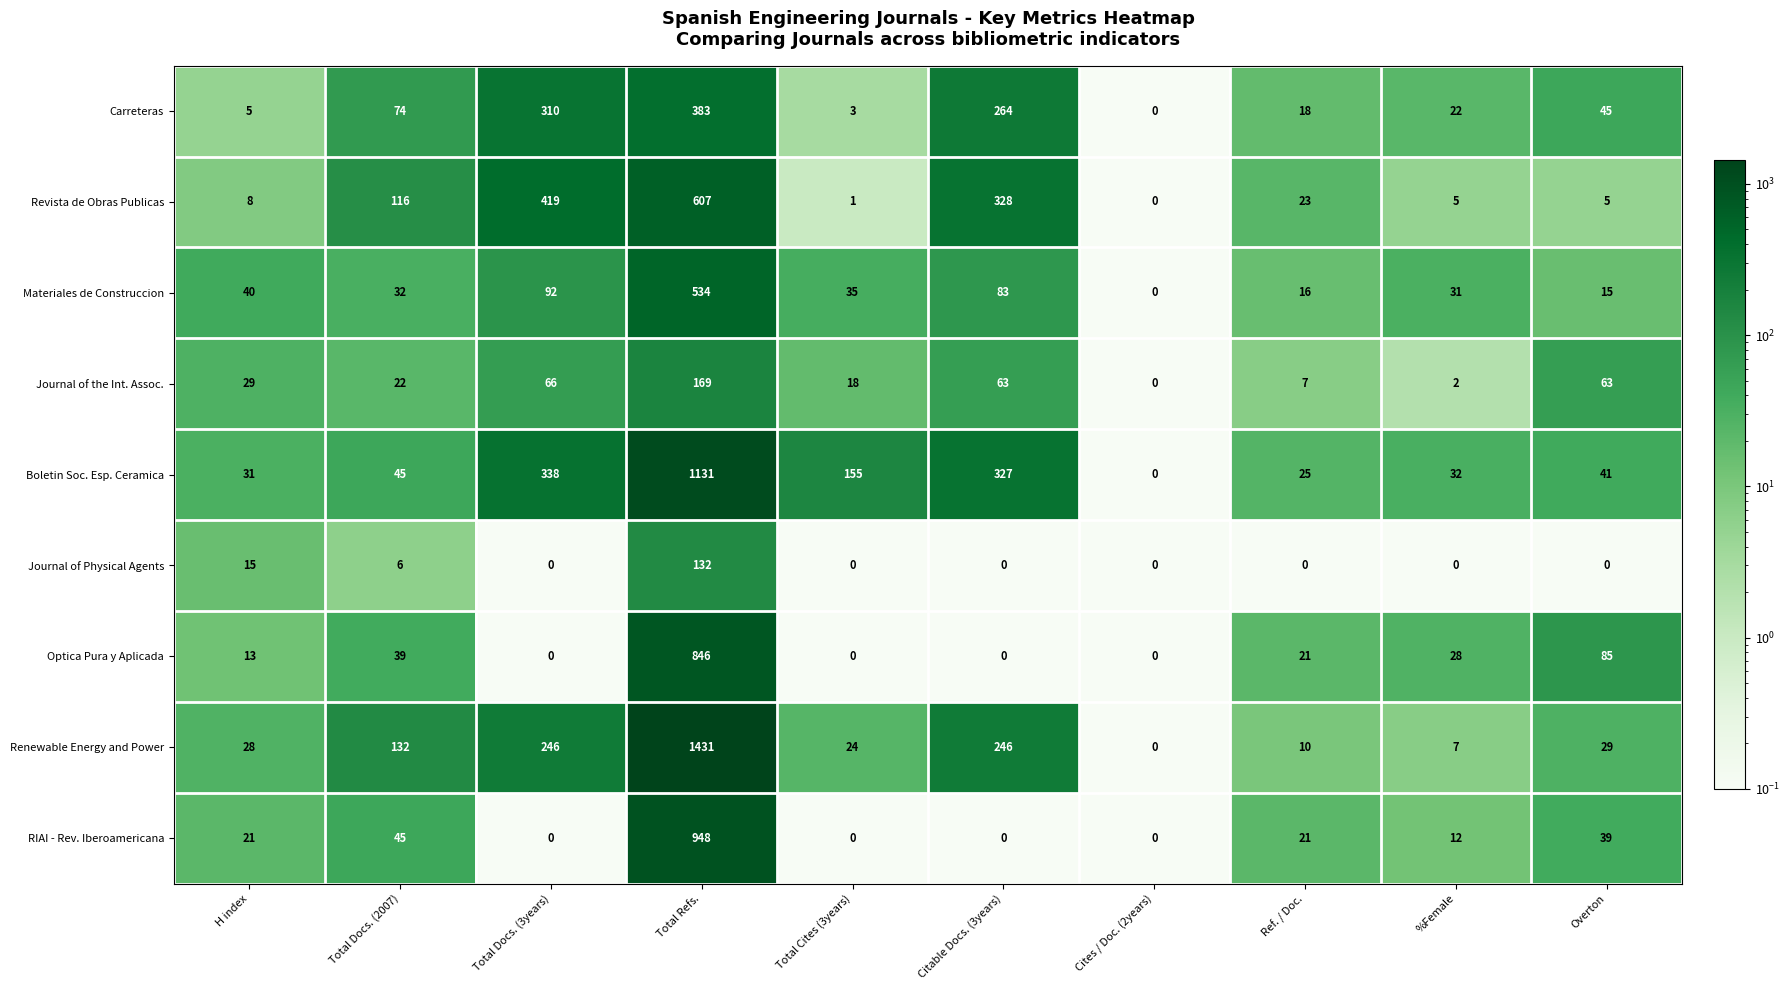

How many data points does each series have?

10